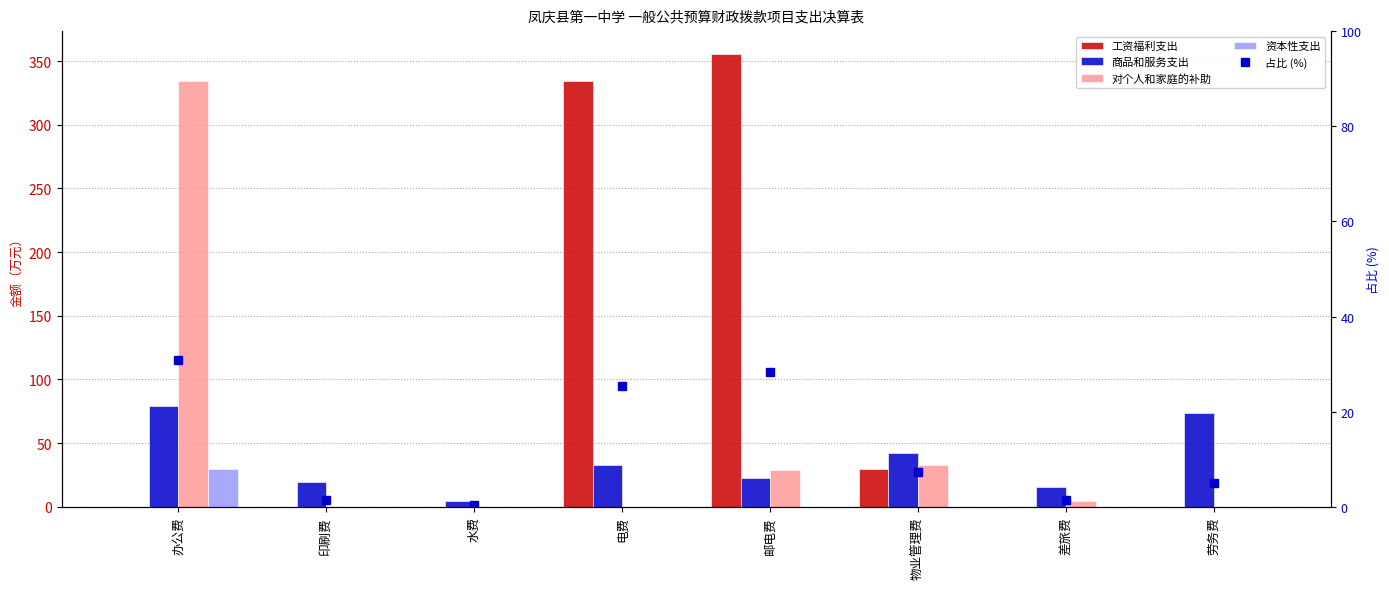

Which series changed the most between 办公费 and 水费?

对个人和家庭的补助